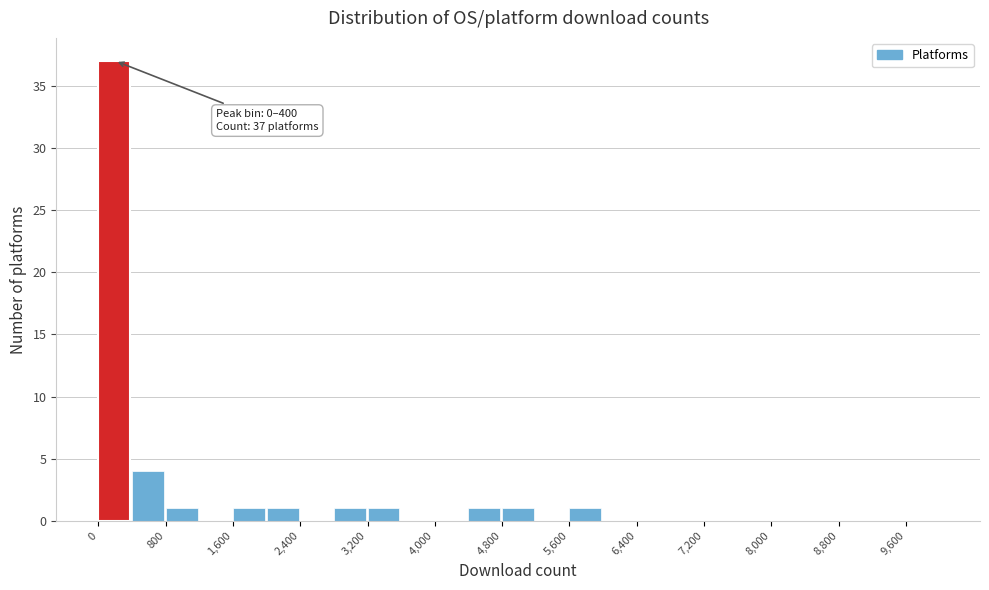

Which range on the x-axis has the tallest bar?

0 to 400